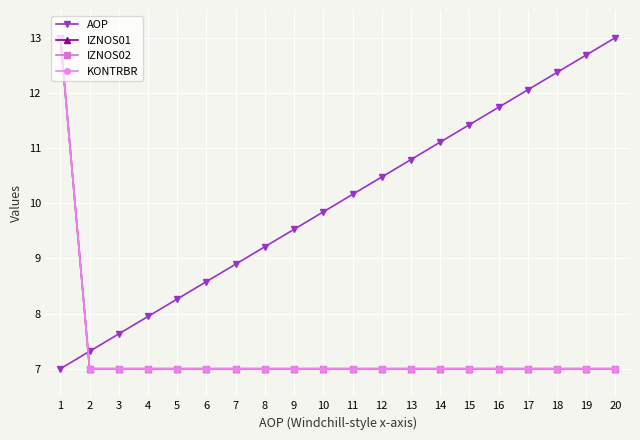

What is the average value of the IZNOS02 series?

7.3